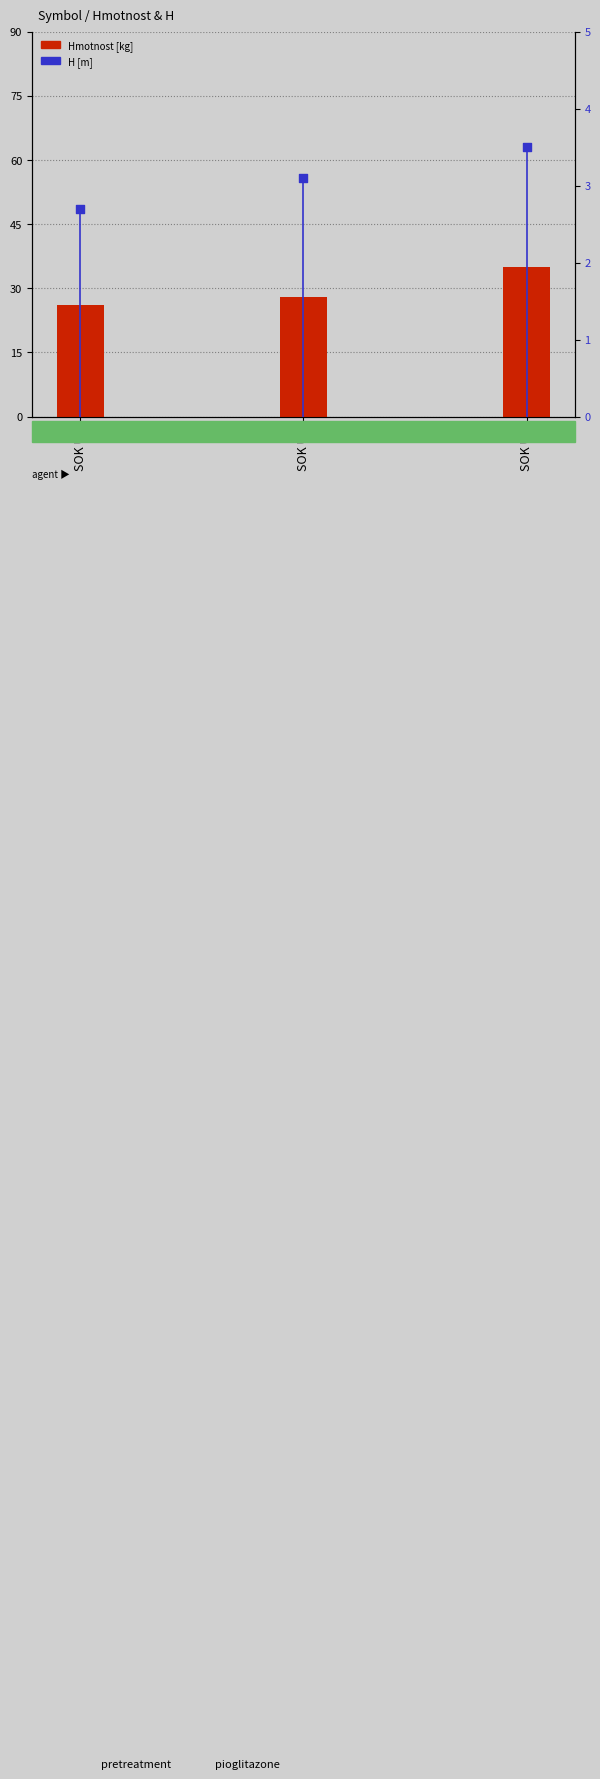

Which series has the largest total across all categories?

Hmotnost [kg]